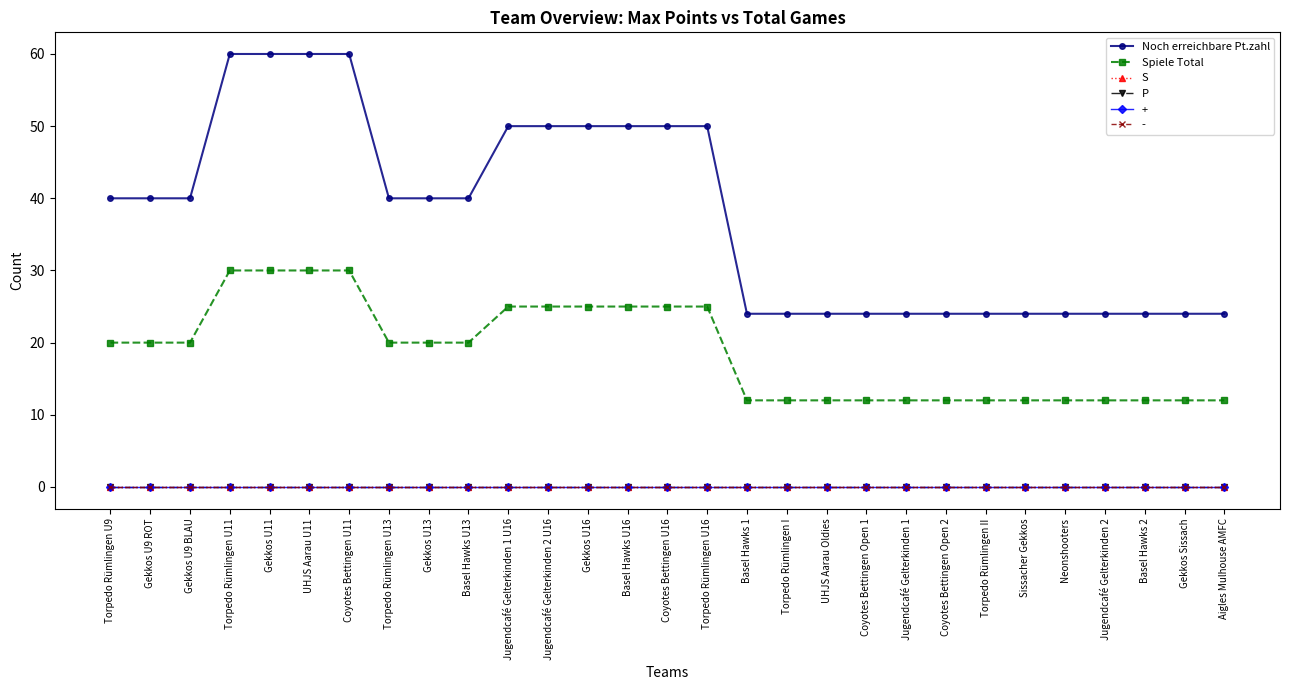

True or false: P and Noch erreichbare Pt.zahl cross at least once.

False